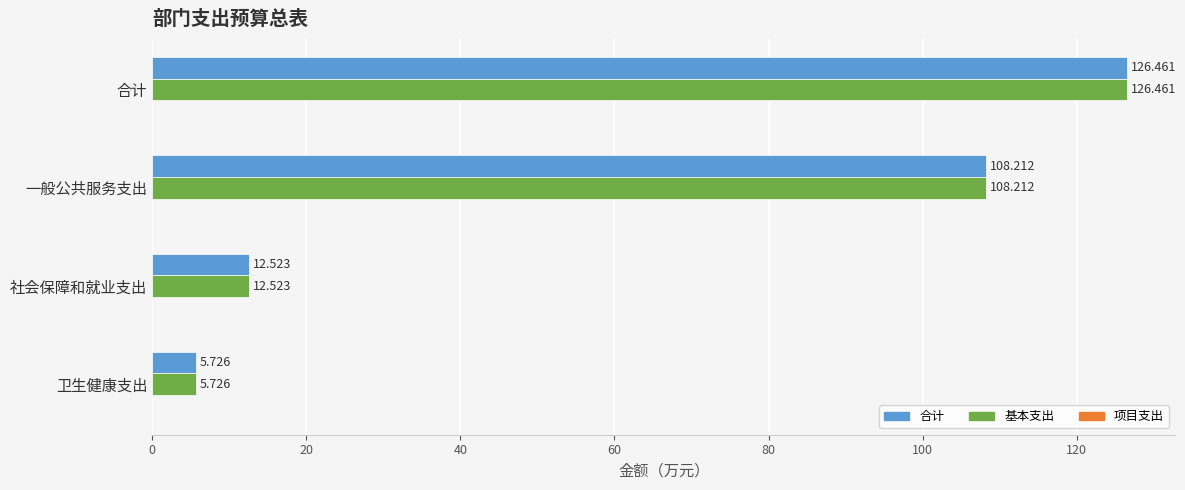

List the labels in order of 基本支出 value, largest first.

合计, 一般公共服务支出, 社会保障和就业支出, 卫生健康支出